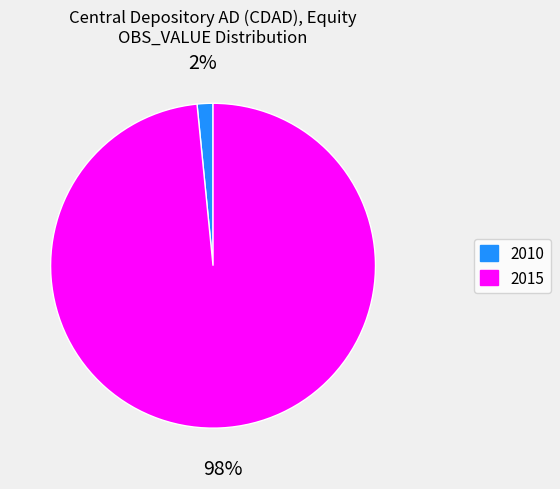

How many segments does this pie chart have?

2